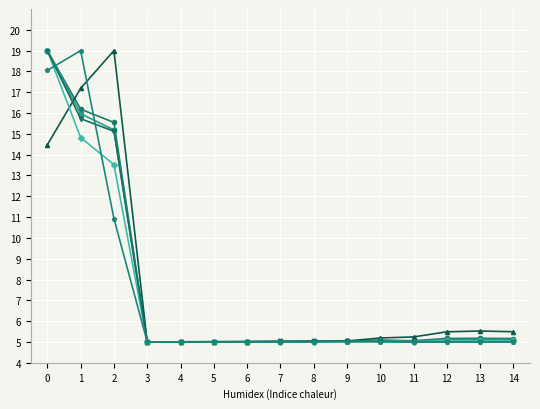

What is the total value across all series at 1?

98.9